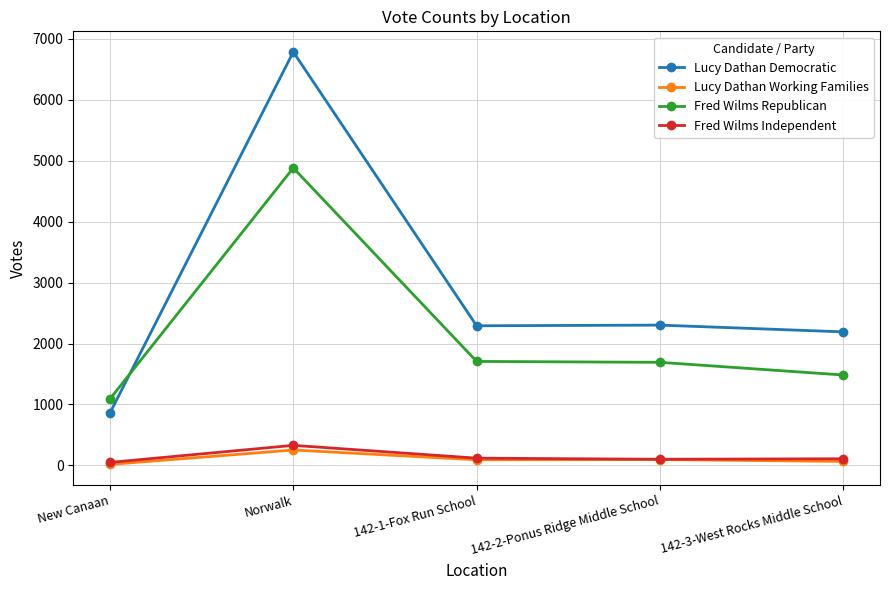

Which series changed the most between 142-2-Ponus Ridge Middle School and 142-3-West Rocks Middle School?

Fred Wilms Republican